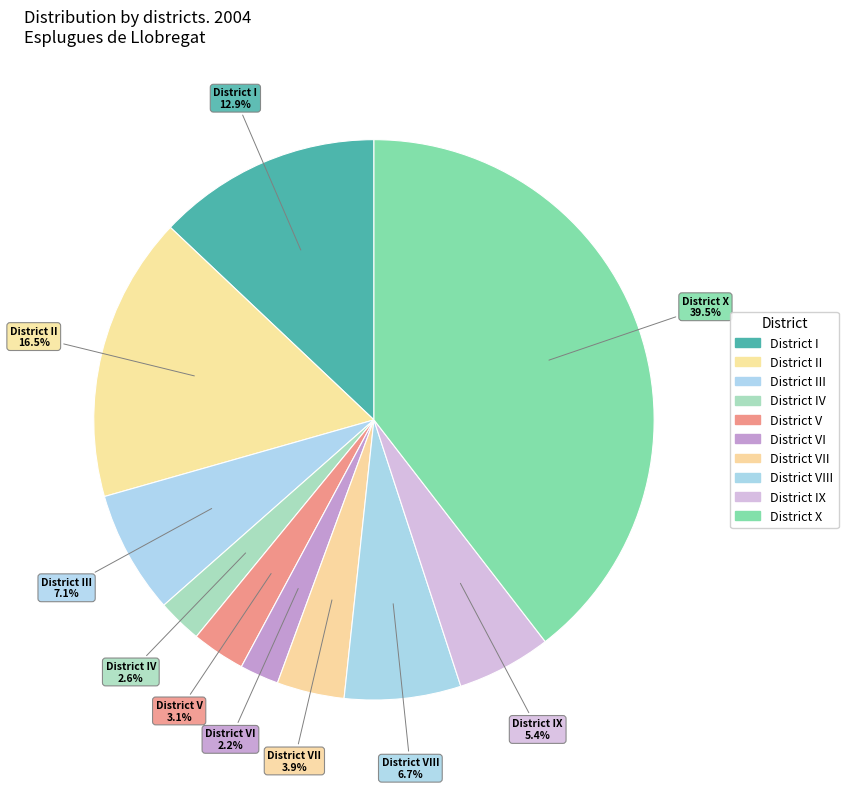

How many segments does this pie chart have?

10